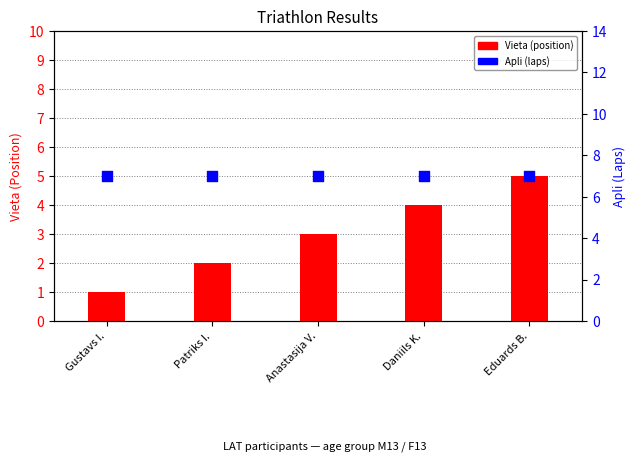

At which category is the sum across all series the highest?

Eduards B.